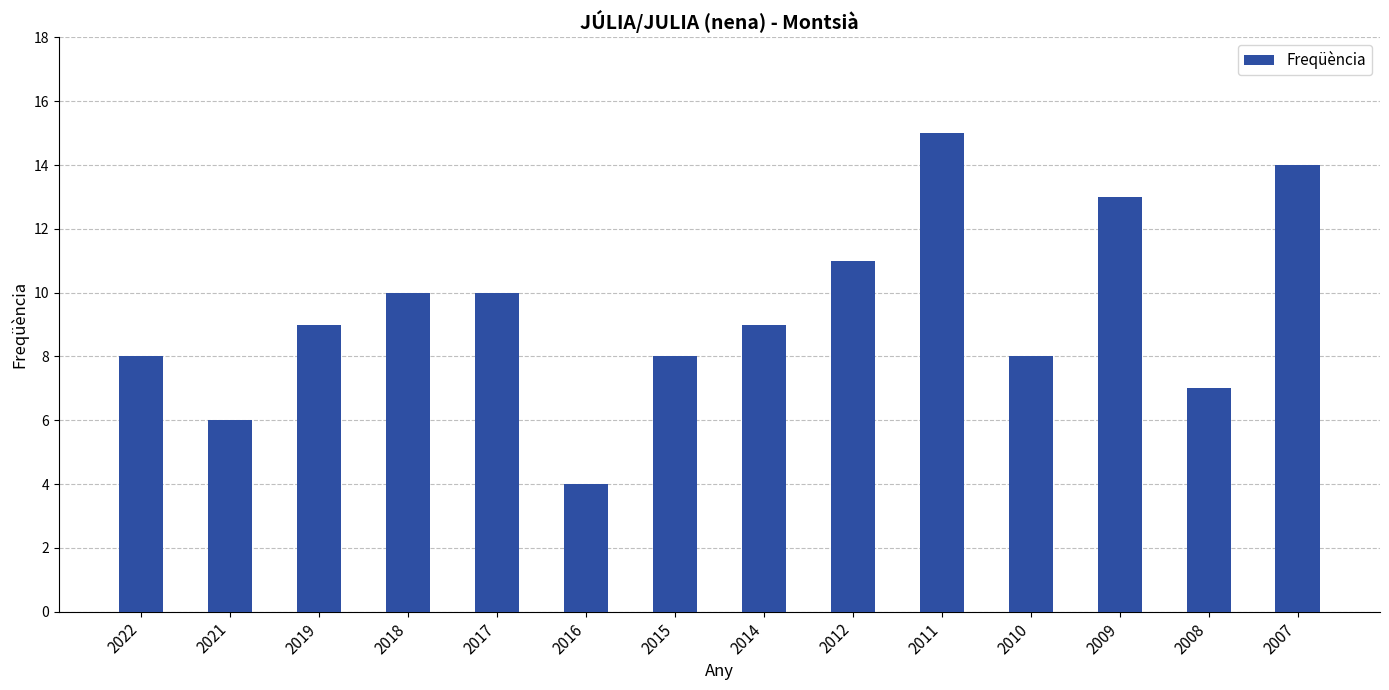

What is the change in value from 2012 to 2009?

+2